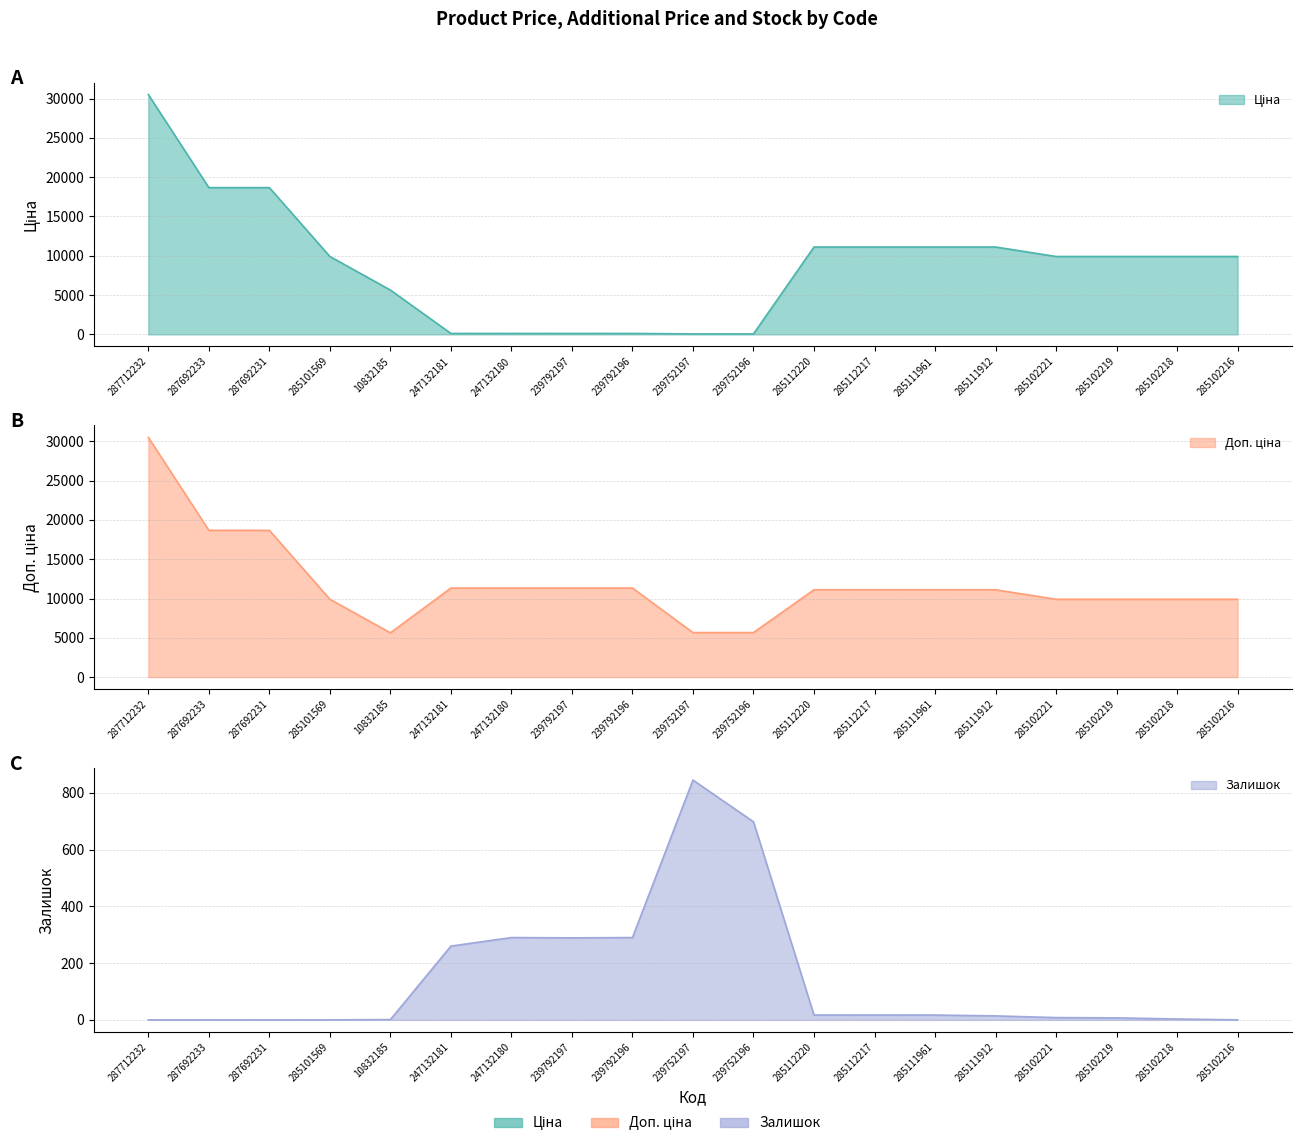

Which series has the largest total across all categories?

Доп. ціна